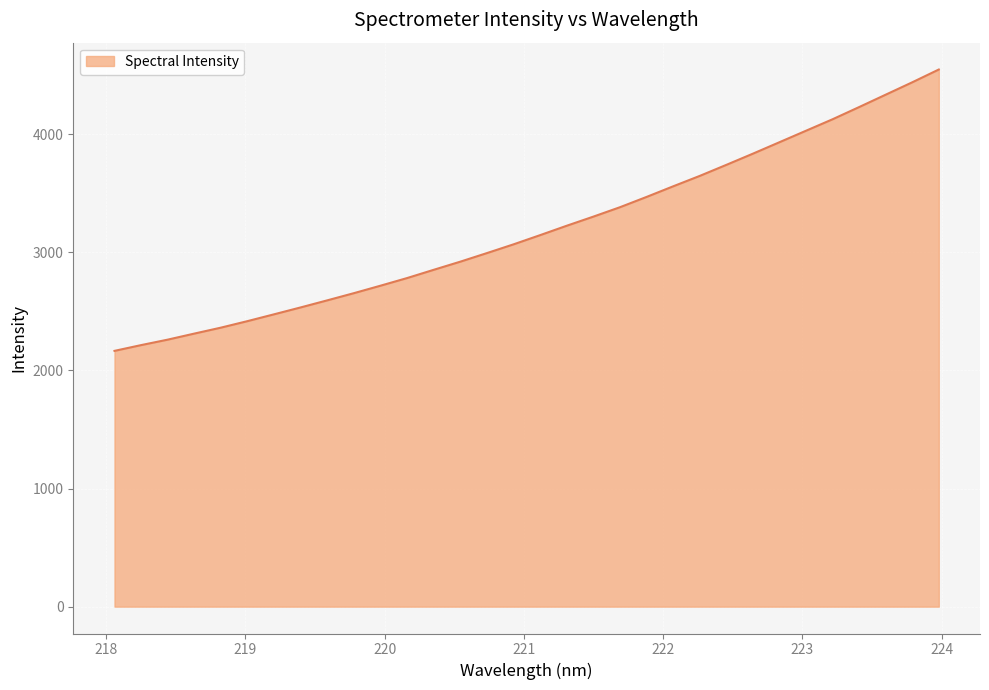

What is the greatest value displayed?

4546.7